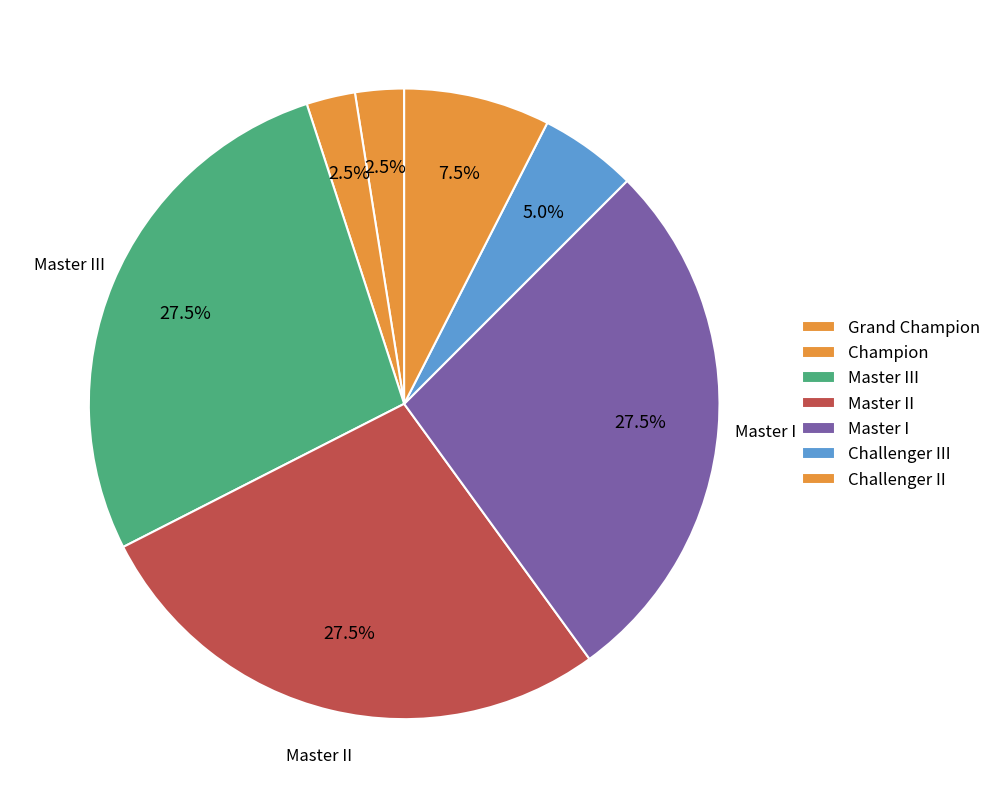

To the nearest percent, what portion does Challenger II represent?

8%